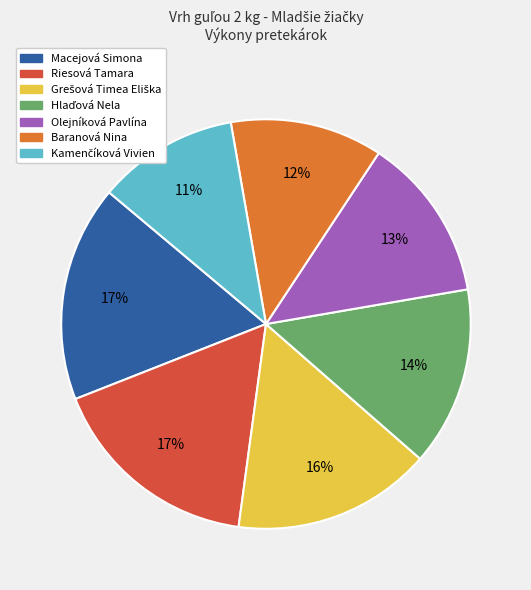

How many segments does this pie chart have?

7